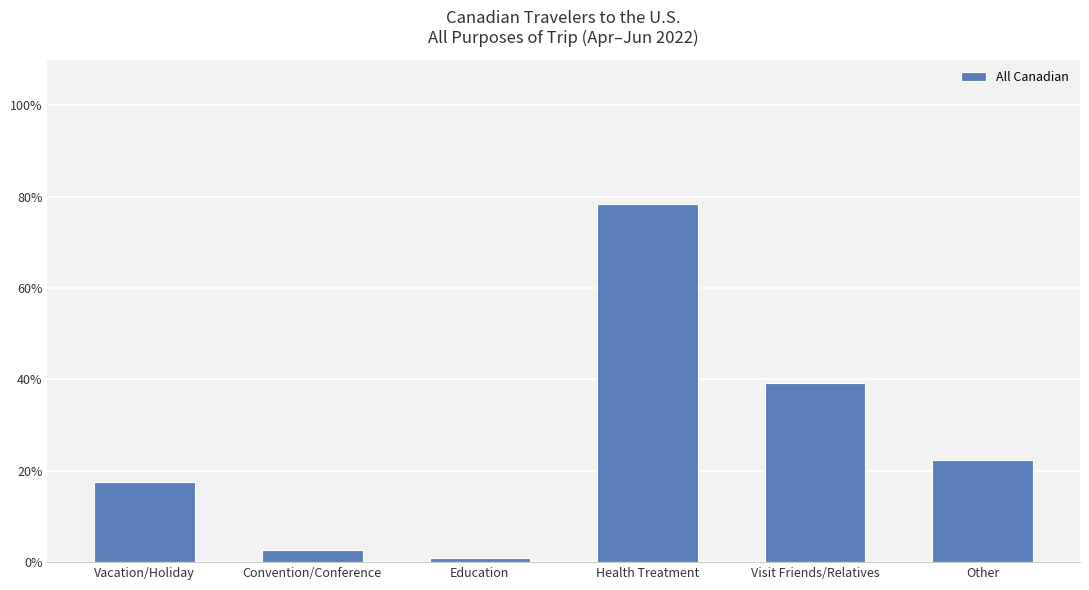

What is the label of the 4th bar from the right?

Education